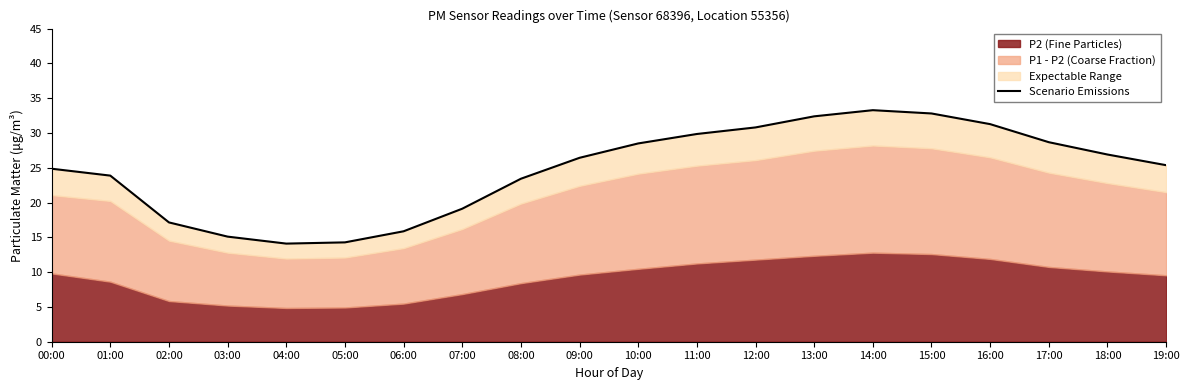

What value does the data have at 19:00?

25.4